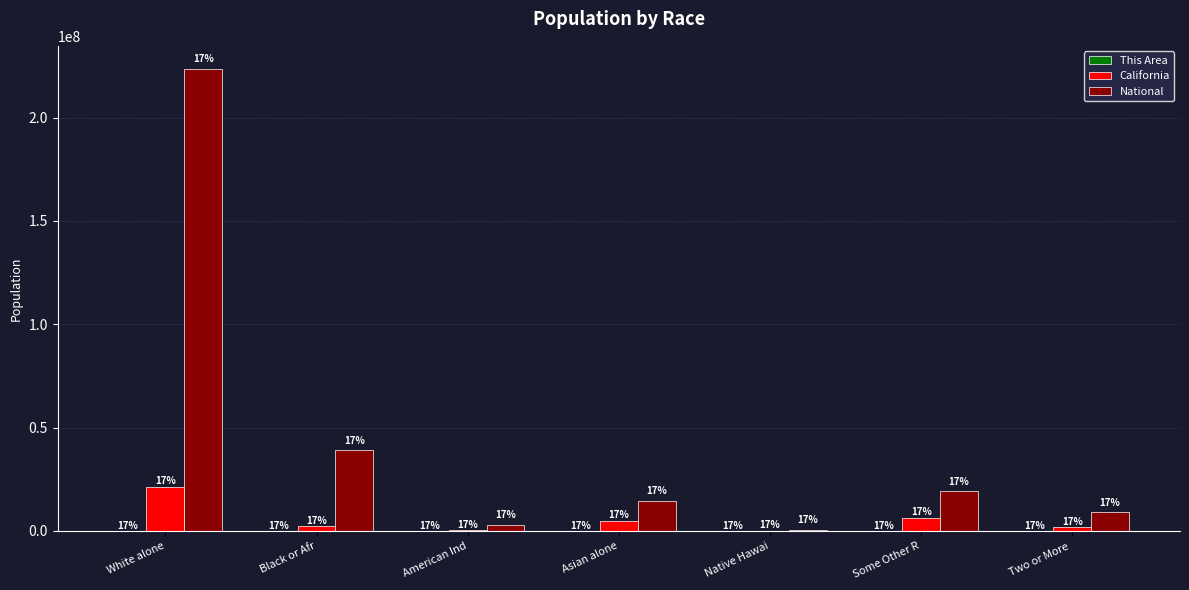

At which label does This Area reach its peak?

White alone